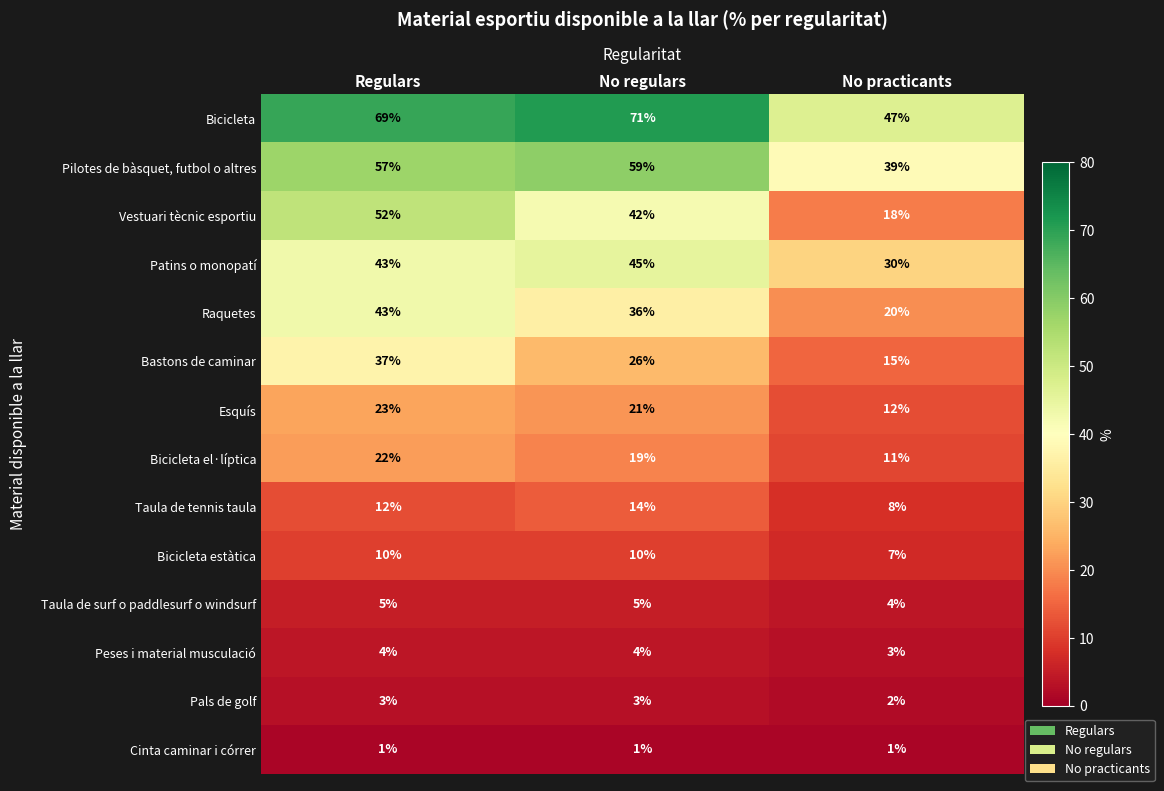

At which category is the sum across all series the highest?

Regulars